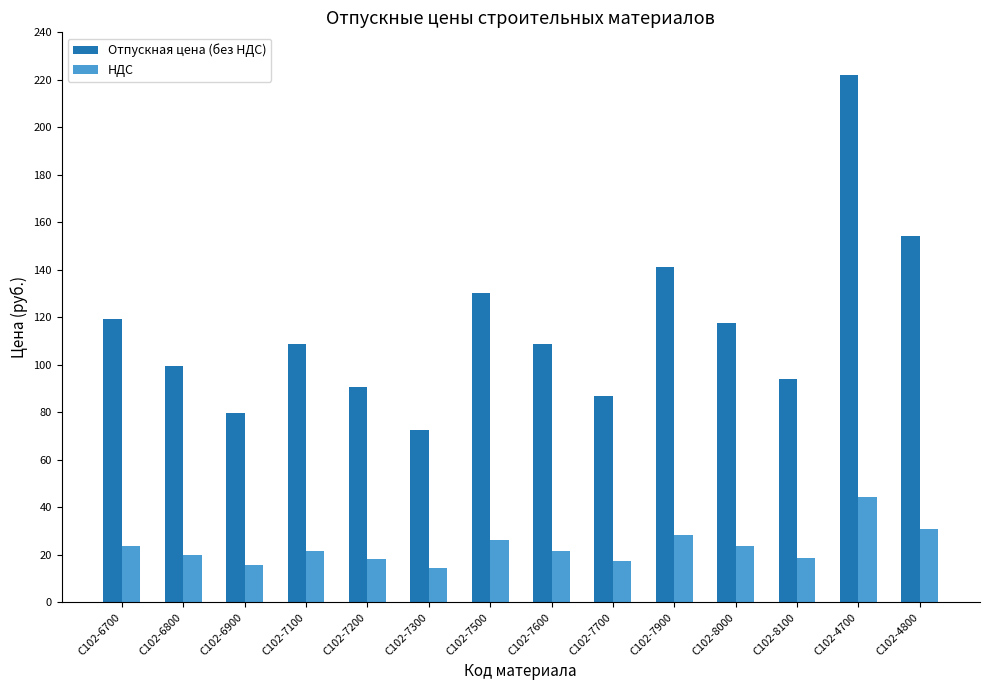

Rank the series by their average value, from lowest to highest.

НДС, Отпускная цена (без НДС)